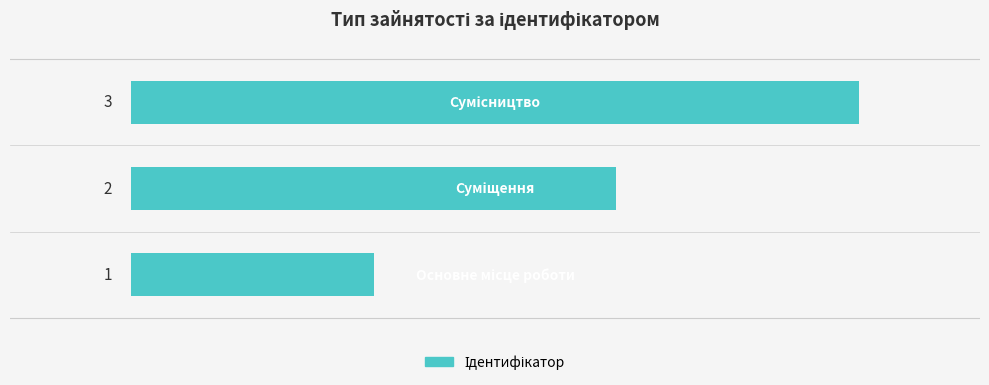

What is the sum of all values?

6